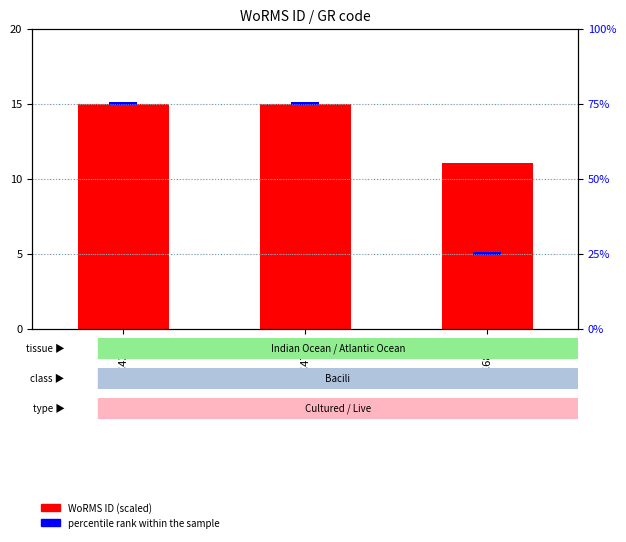

List the labels in order of WoRMS ID (scaled) value, smallest first.

RCC6828, RCC4340, RCC4700